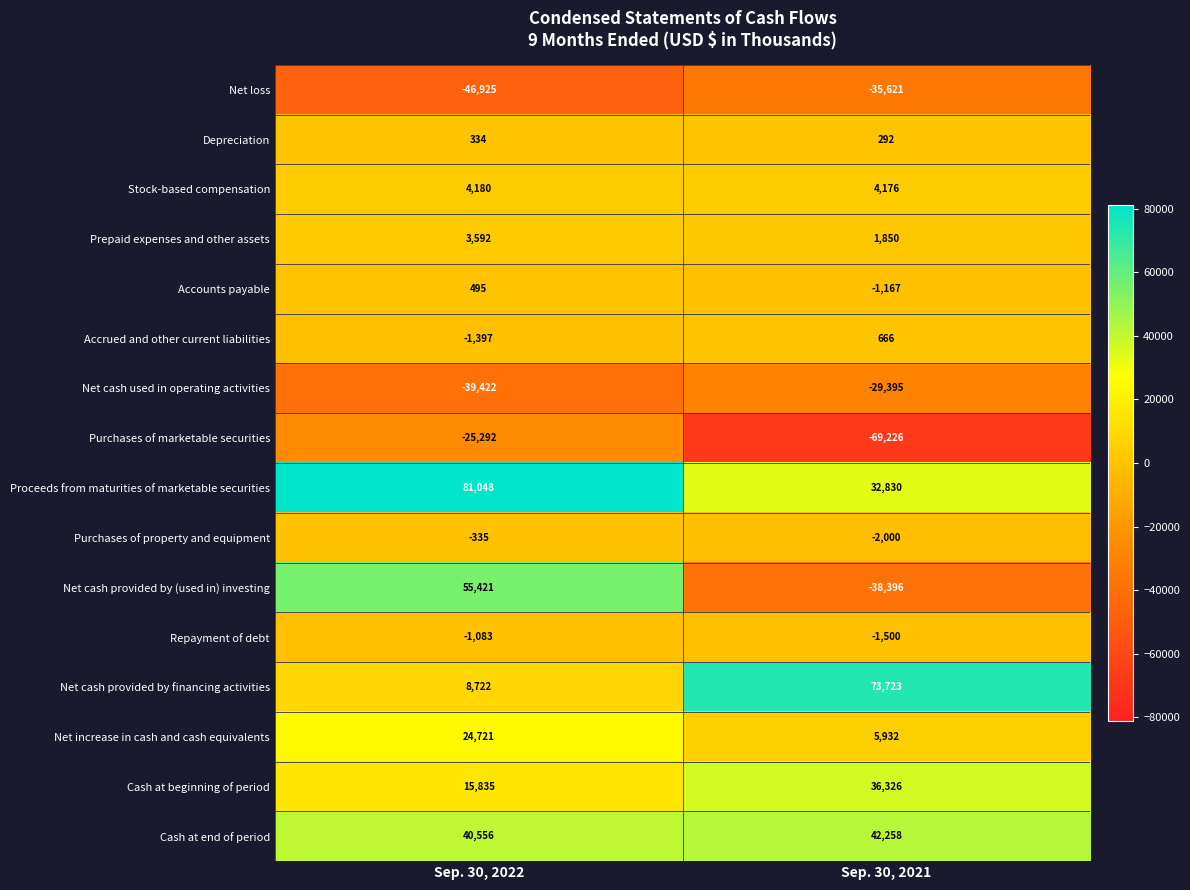

Which series has the largest range (max minus min)?

Net cash provided by (used in) investing